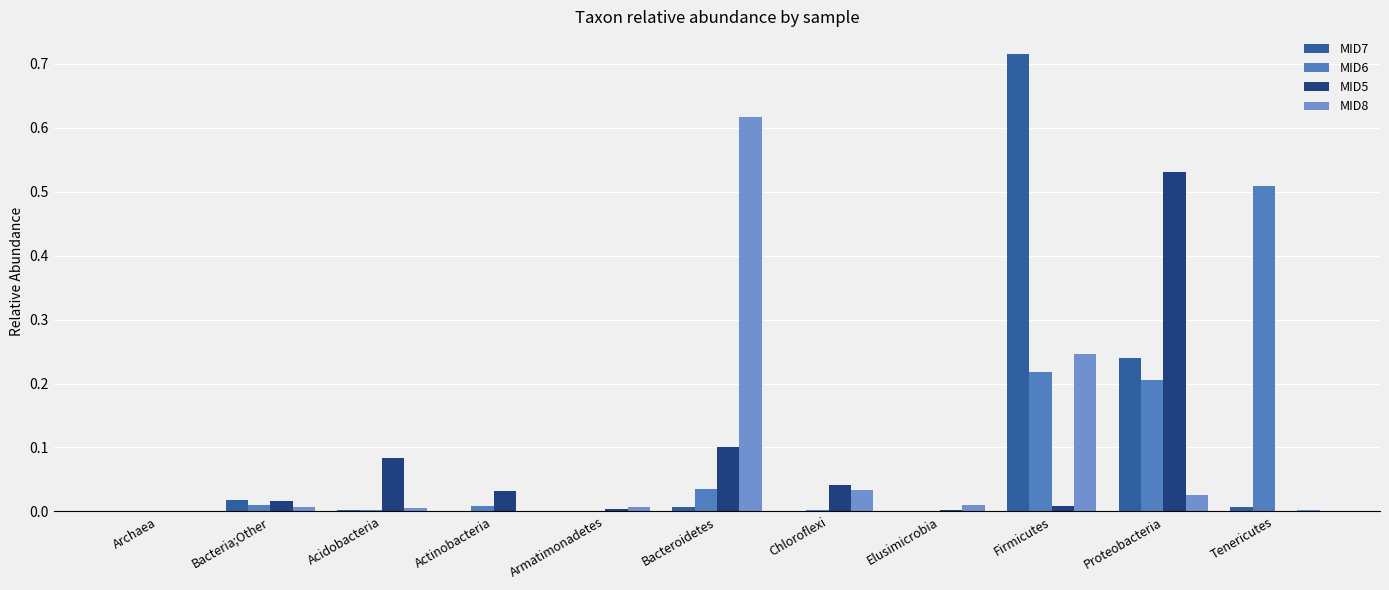

How many categories are shown in the chart?

11